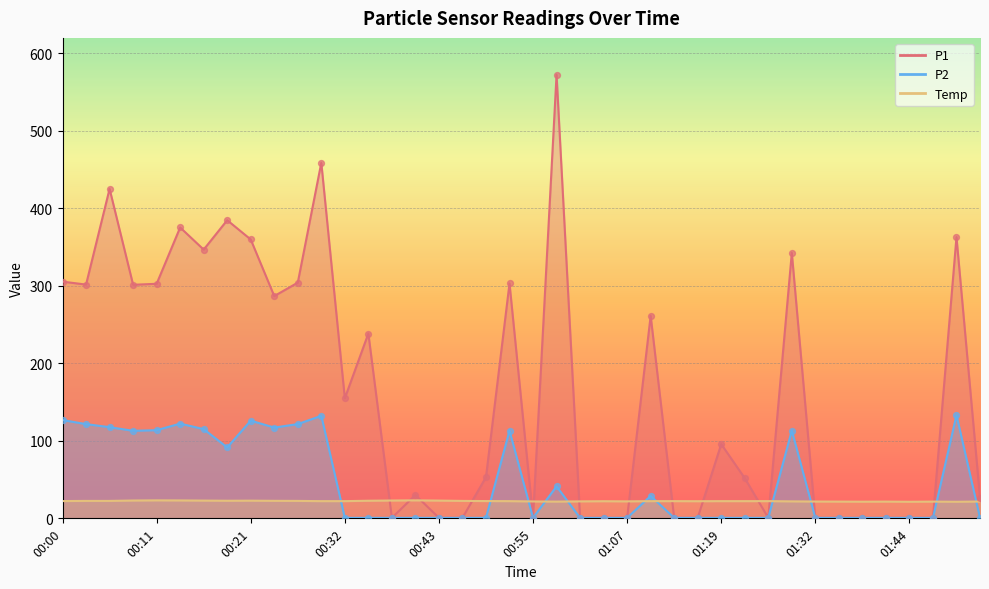

Which series reaches the maximum Y coordinate?

P1